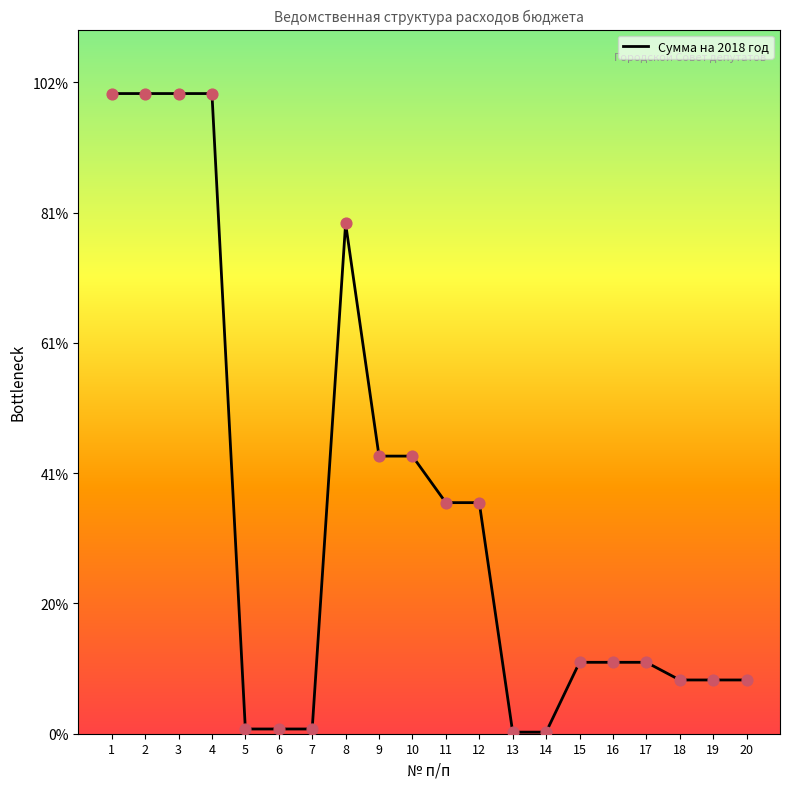

Approximately how many times larger is the value at 19 compared to 15?

0.8